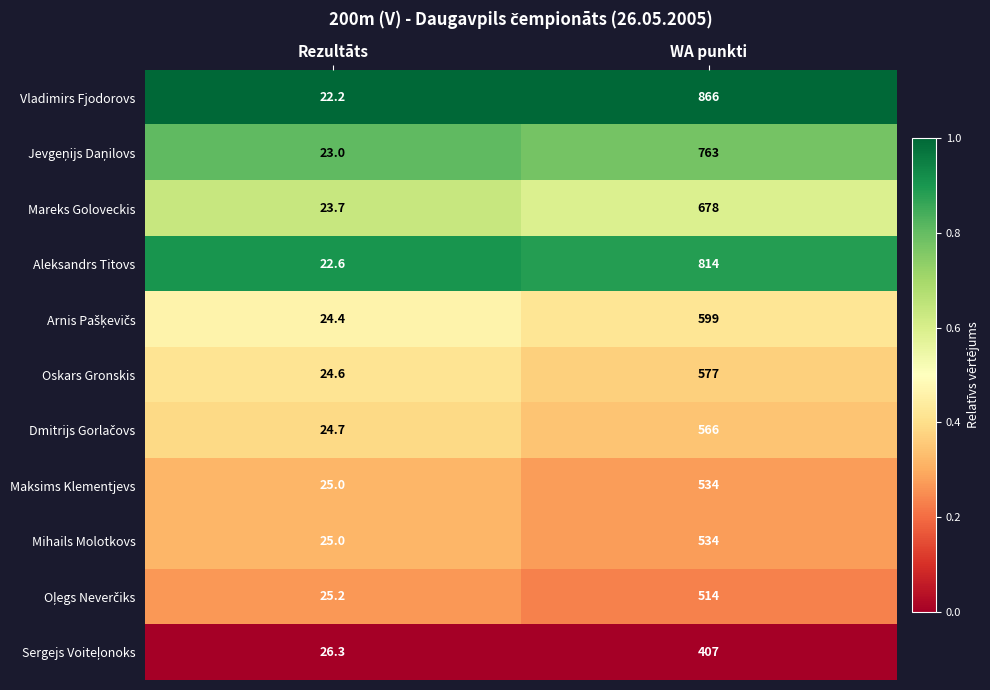

The value of Maksims Klementjevs at WA punkti is 125.5. True or false?

False